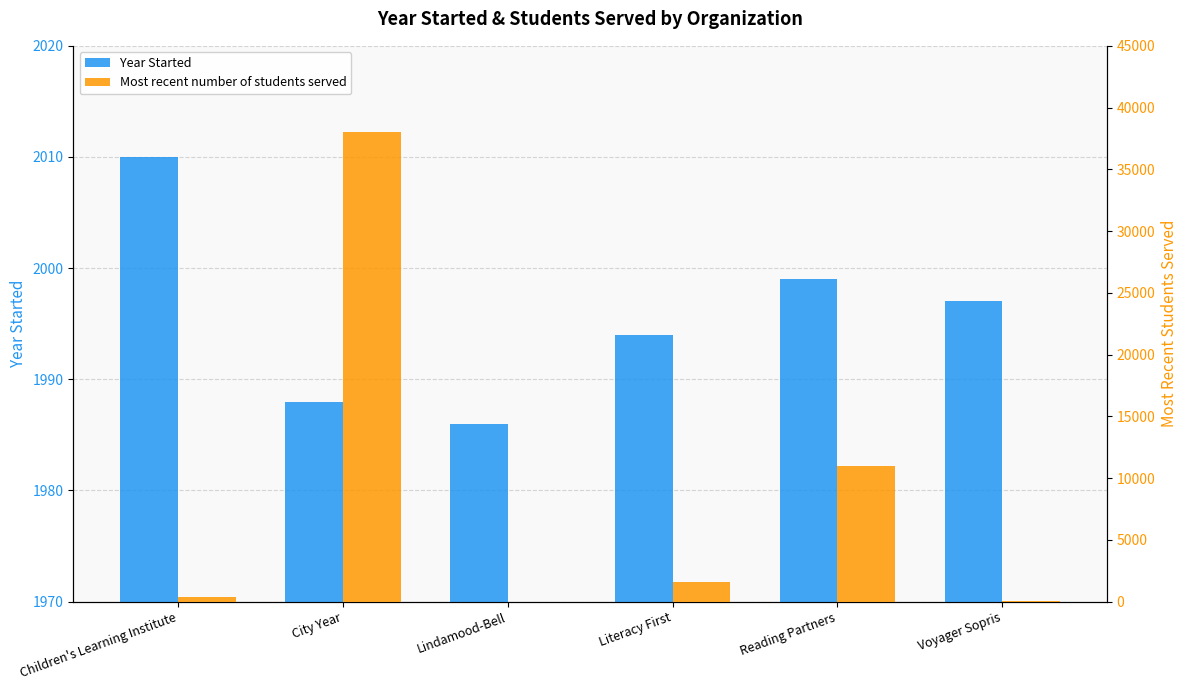

What is the greatest value displayed?

38000